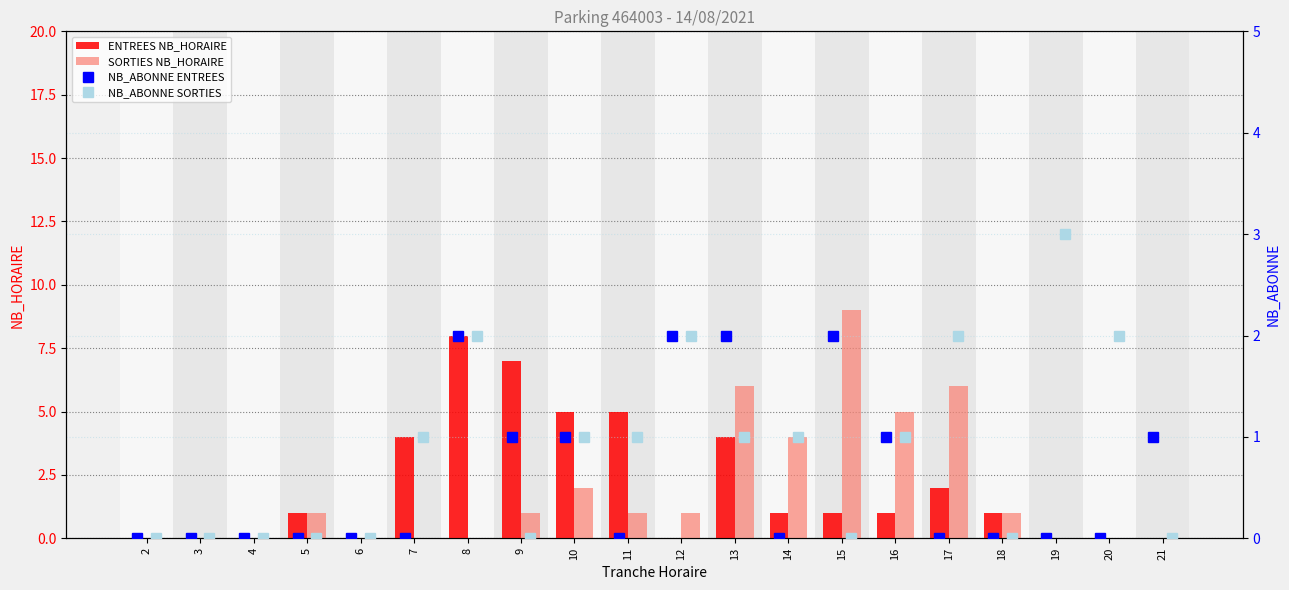

What is the maximum value for ENTREES NB_HORAIRE?

8